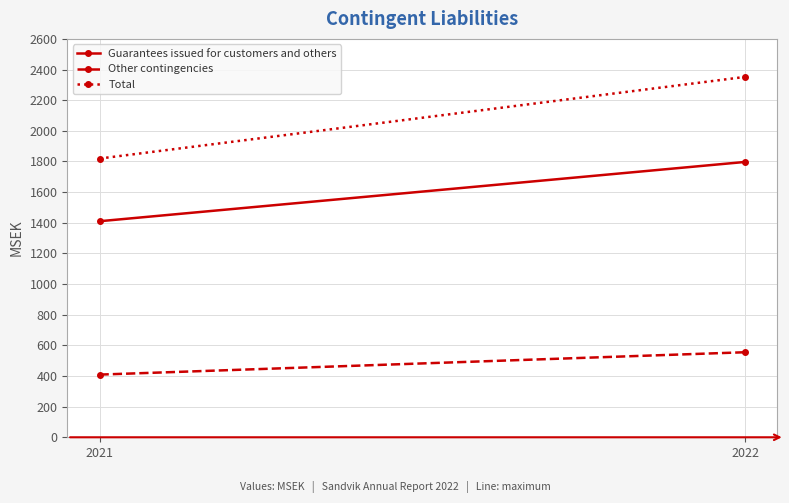

Reading left to right, extract all data points from this chart.

Guarantees issued for customers and others: 1410	1797
Other contingencies: 409	555
Total: 1819	2352